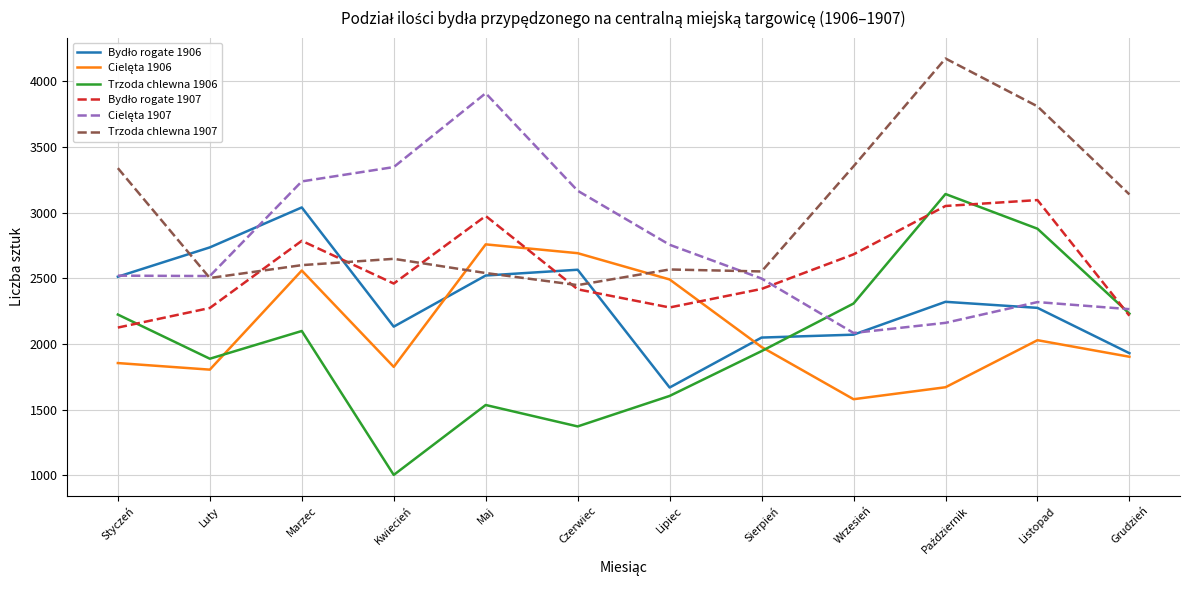

Which series has the largest range (max minus min)?

Trzoda chlewna 1906